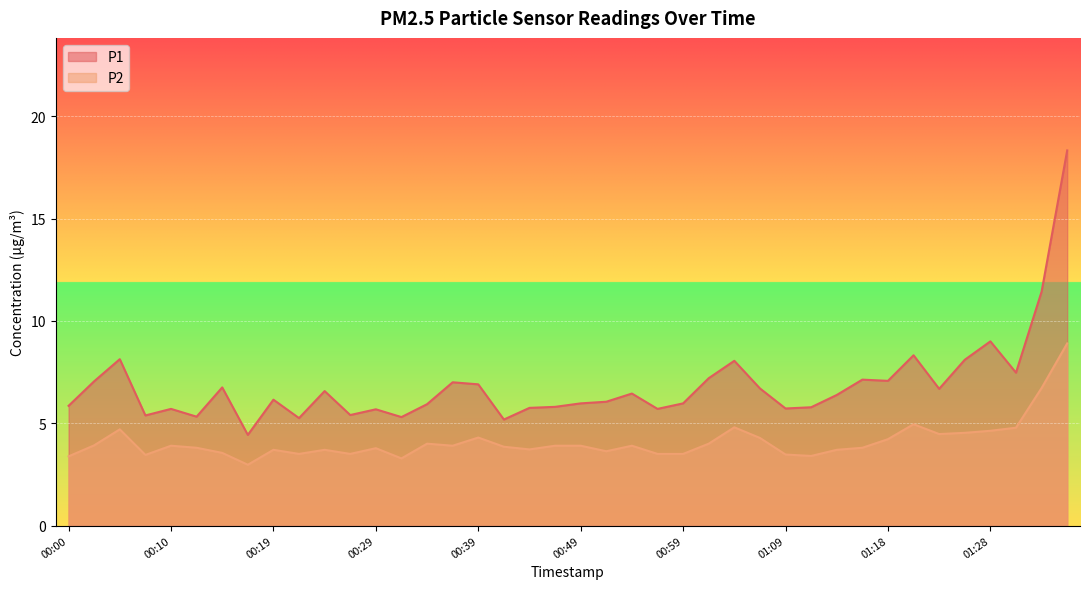

Rank the series by their maximum value, from lowest to highest.

P2, P1